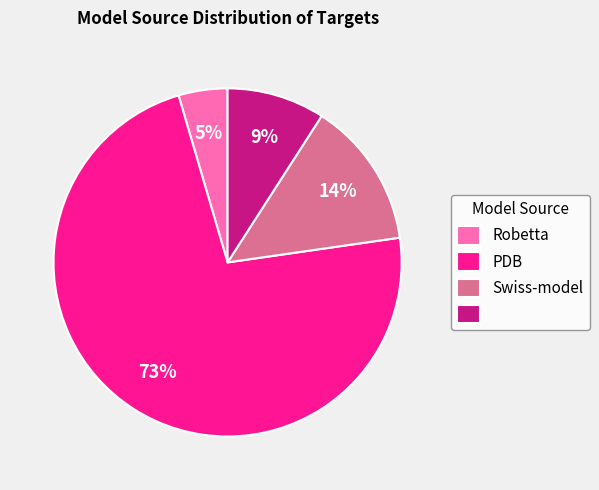

Is there any slice that represents more than half of the pie?

Yes